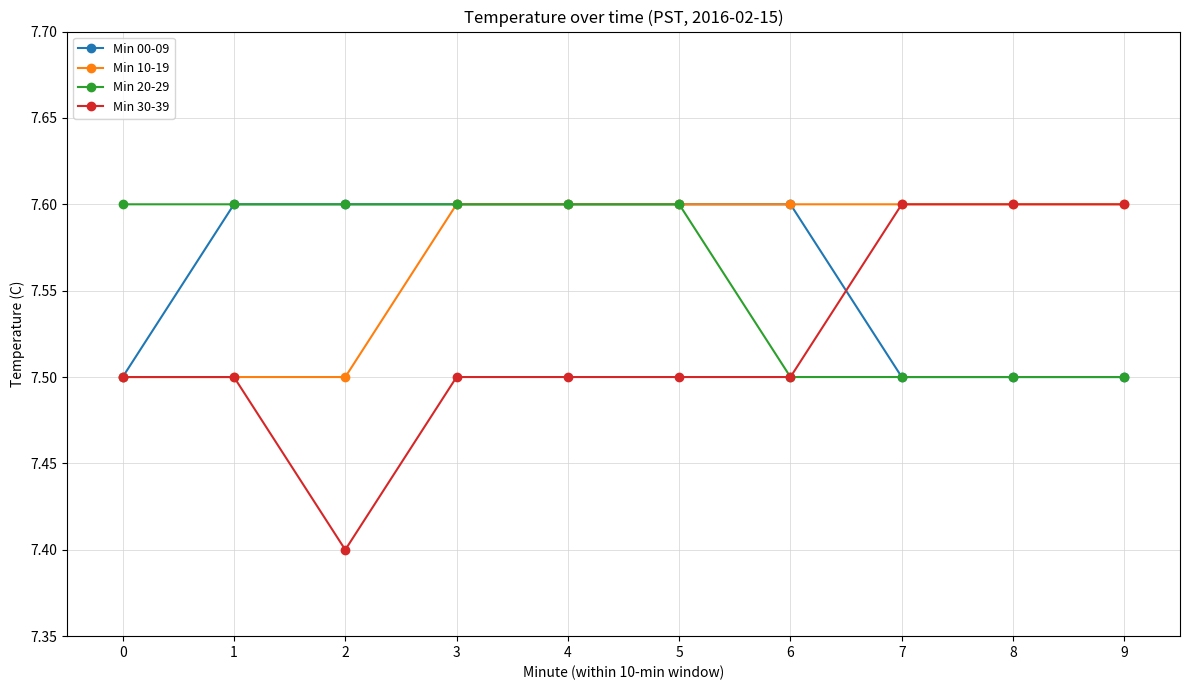

Which series has the largest range (max minus min)?

Min 30-39